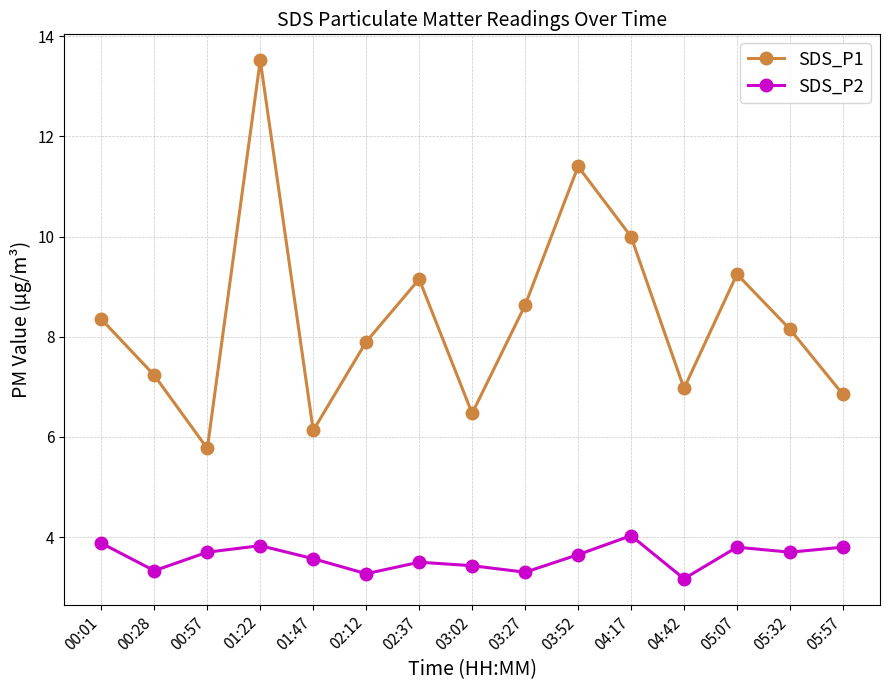

What position from the right is 05:57?

1